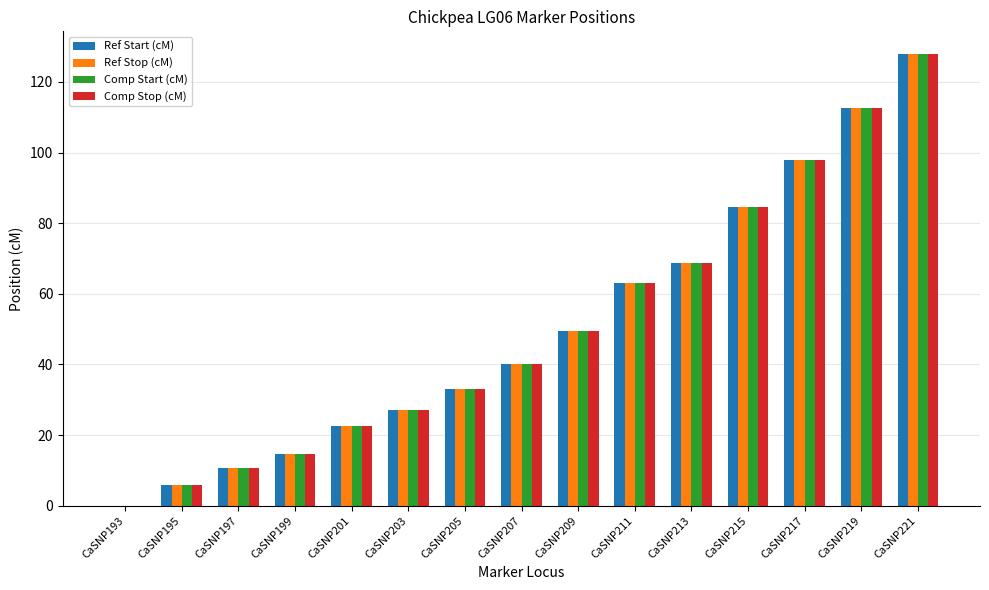

The value of Ref Stop (cM) at CaSNP193 is 75.3. True or false?

False